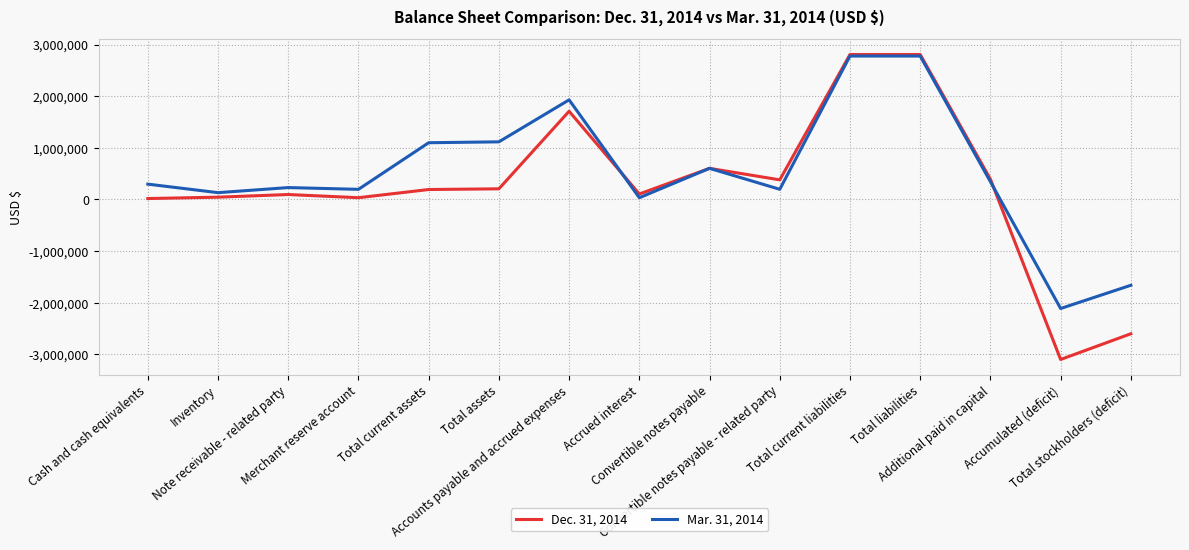

Does the chart display data point markers on the line(s)?

No